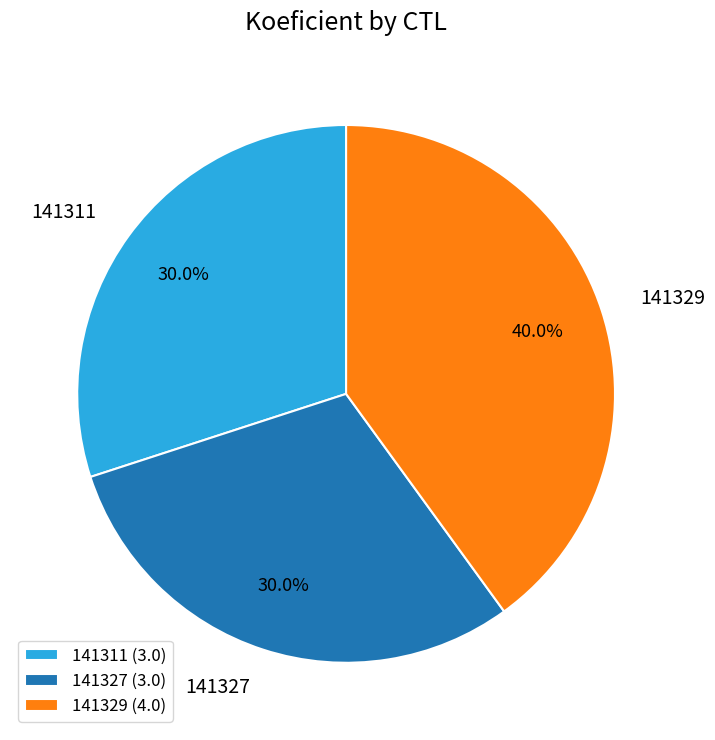

To the nearest percent, what percentage of the pie is 141329?

40%